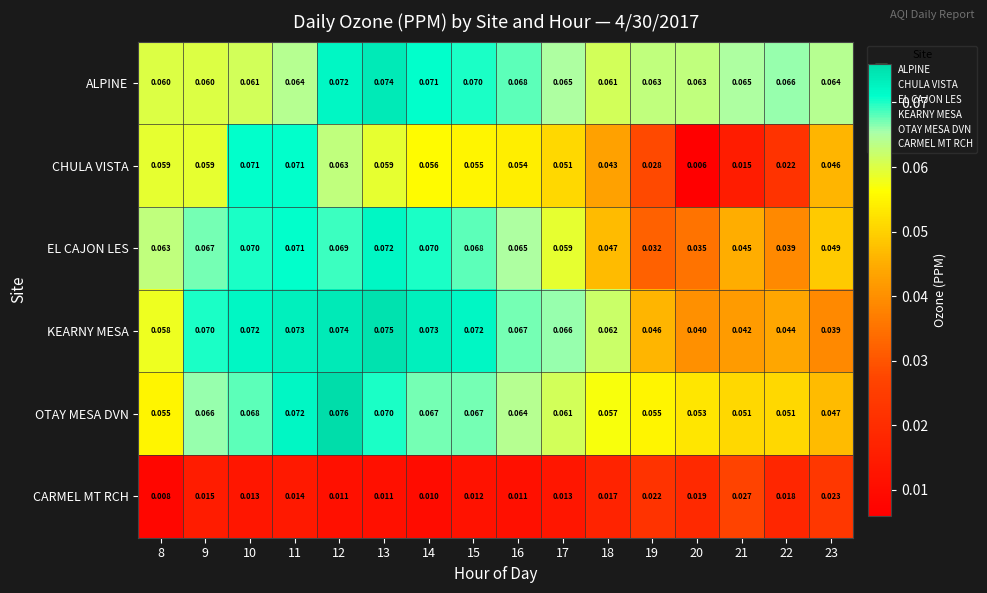

Rank the series at 10 from lowest to highest value.

CARMEL MT RCH, ALPINE, OTAY MESA DVN, EL CAJON LES, CHULA VISTA, KEARNY MESA